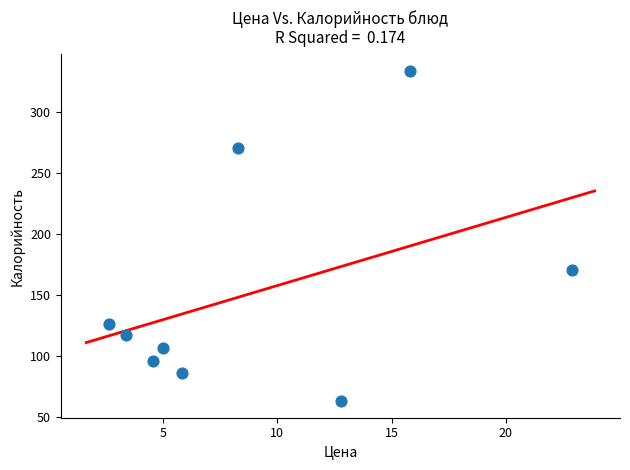

What is the average Y value?

152